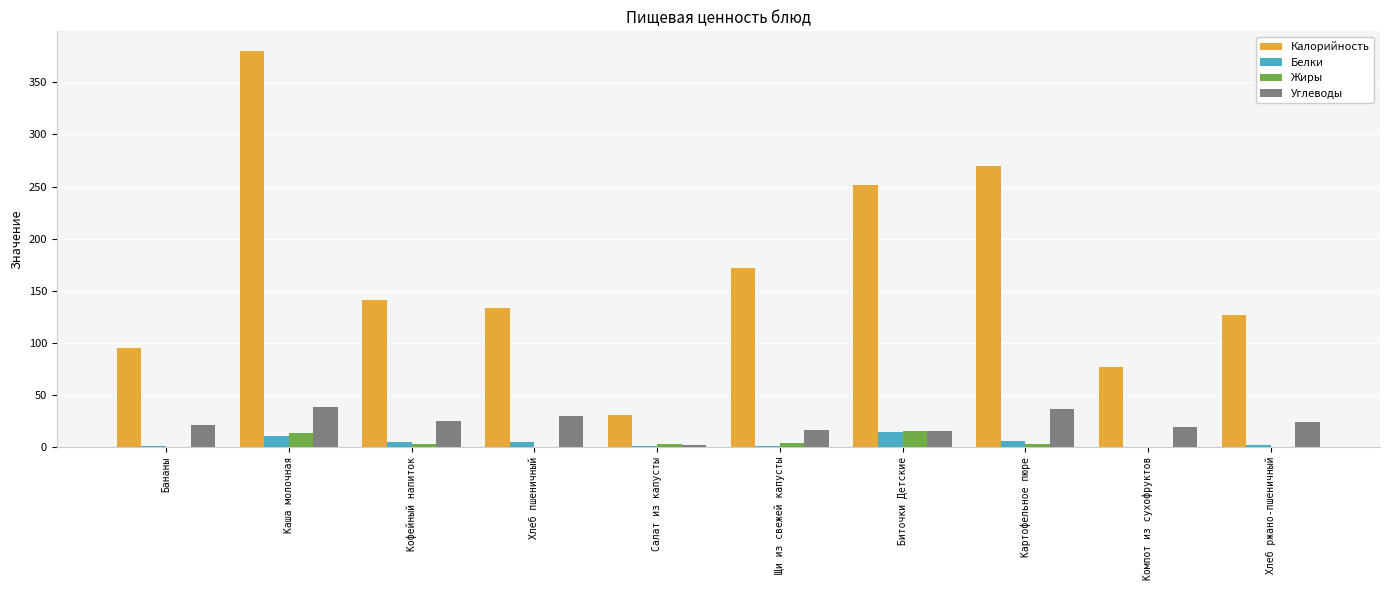

What is the greatest value displayed?

380